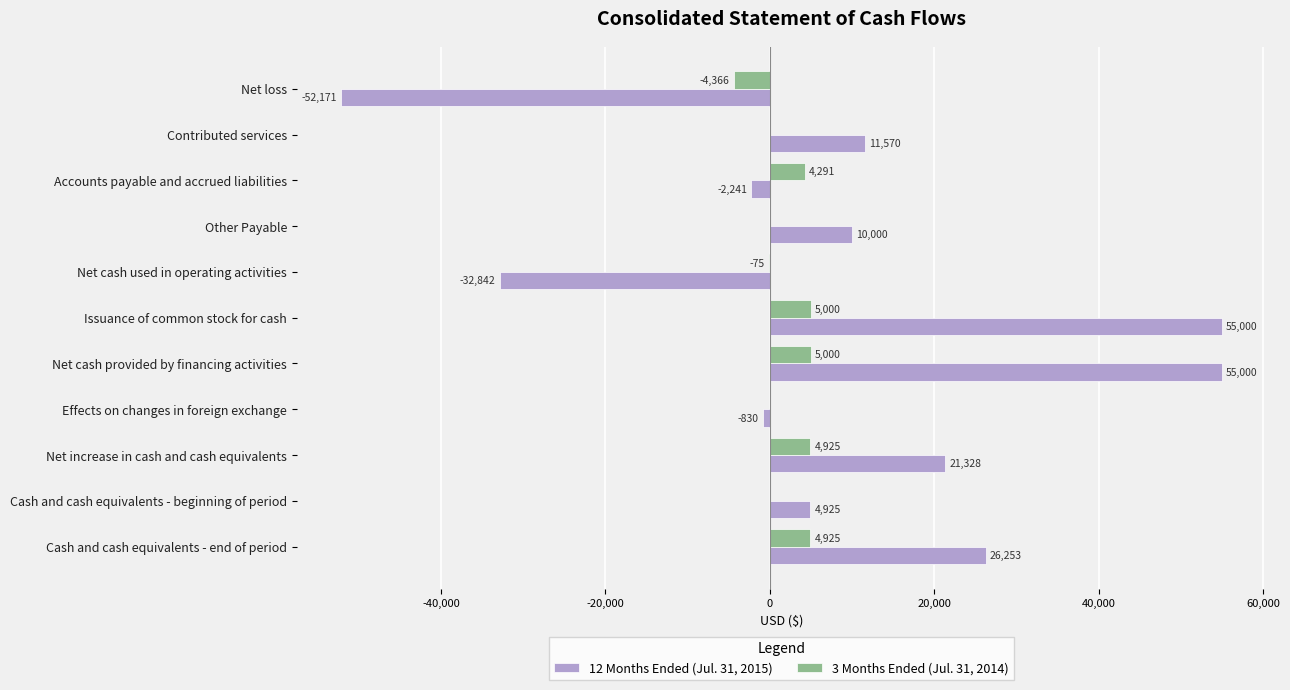

True or false: 12 Months Ended (Jul. 31, 2015) has a value of 24854 at Issuance of common stock for cash.

False